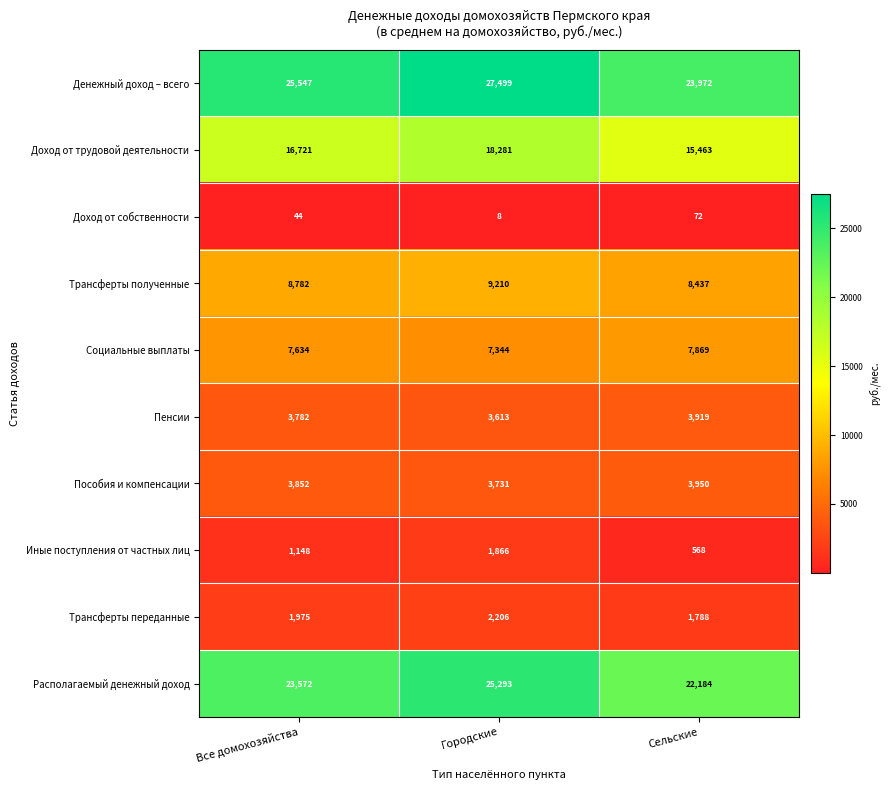

True or false: Пенсии has a value of 5616 at Сельские.

False